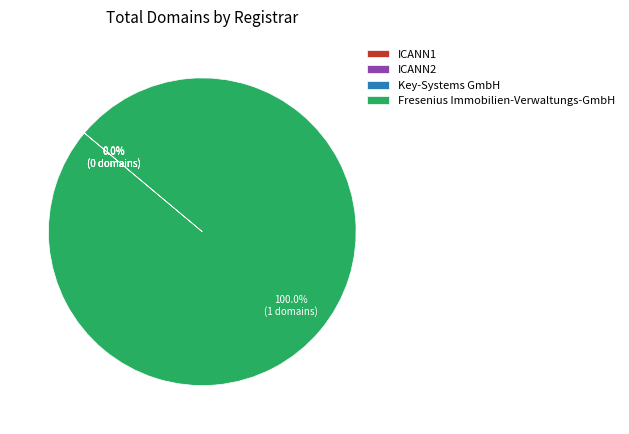

What is the majority slice?

Fresenius Immobilien-Verwaltungs-GmbH